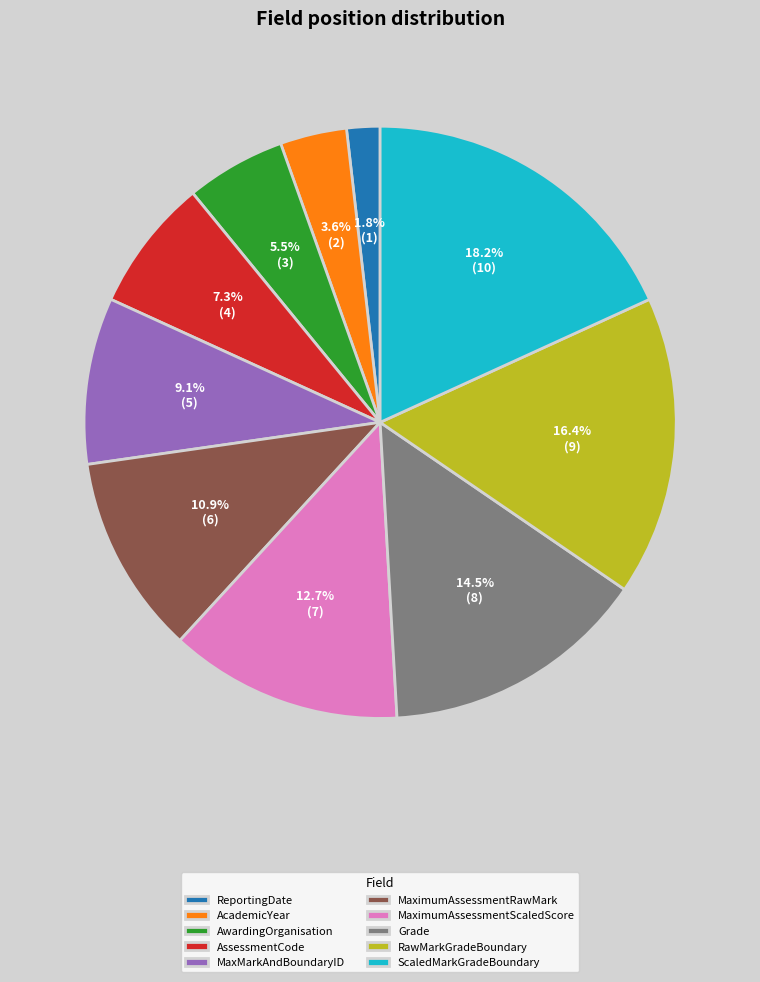

How many slices are in this pie chart?

10